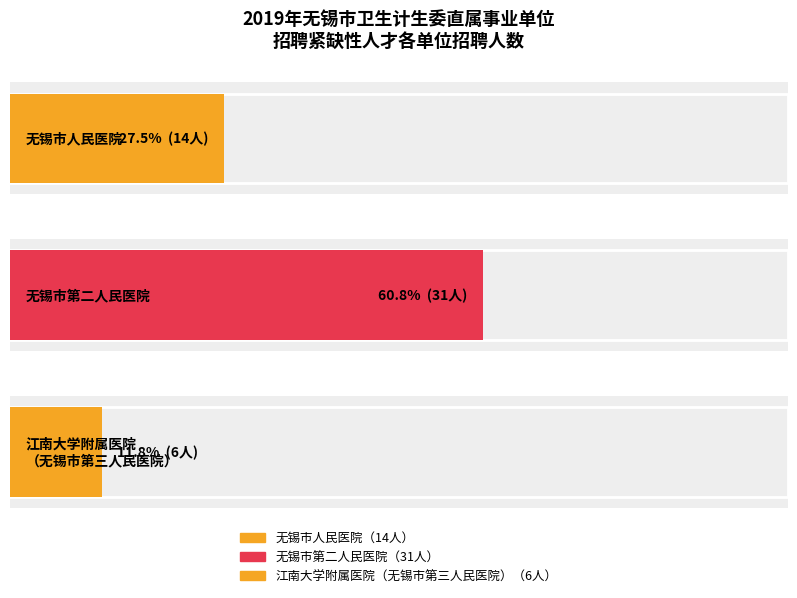

What are all the series names shown in the legend?

无锡市人民医院, 无锡市第二人民医院, 江南大学附属医院（无锡市第三人民医院）